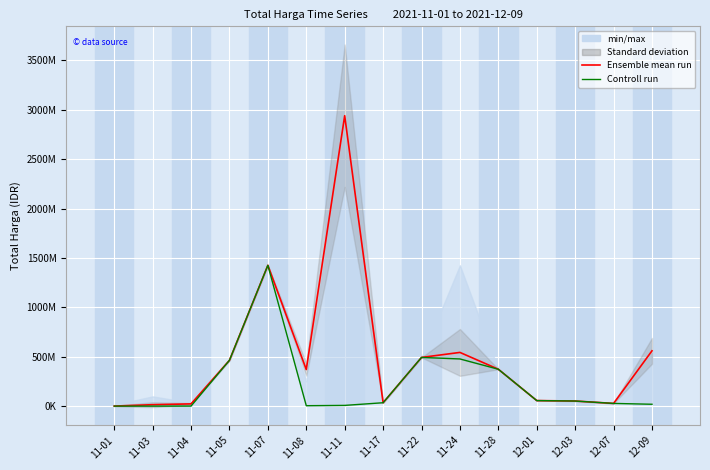

Which series changed the most between 11-03 and 11-28?

Controll run